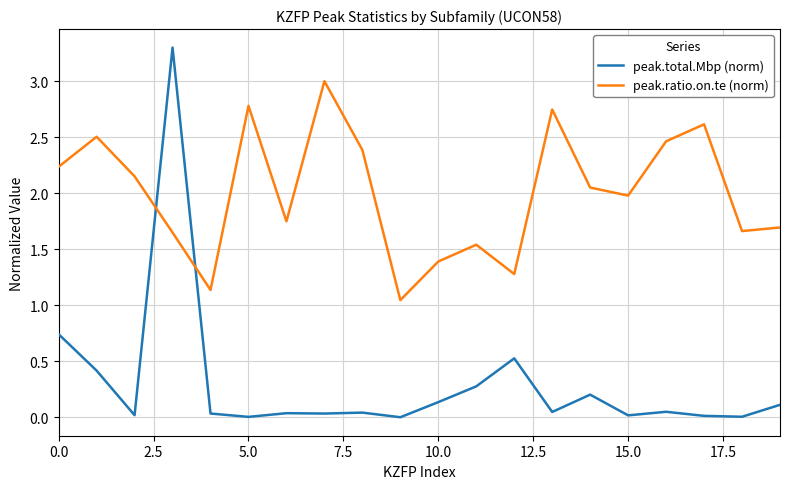

Which series has the largest total across all categories?

peak.ratio.on.te (norm)